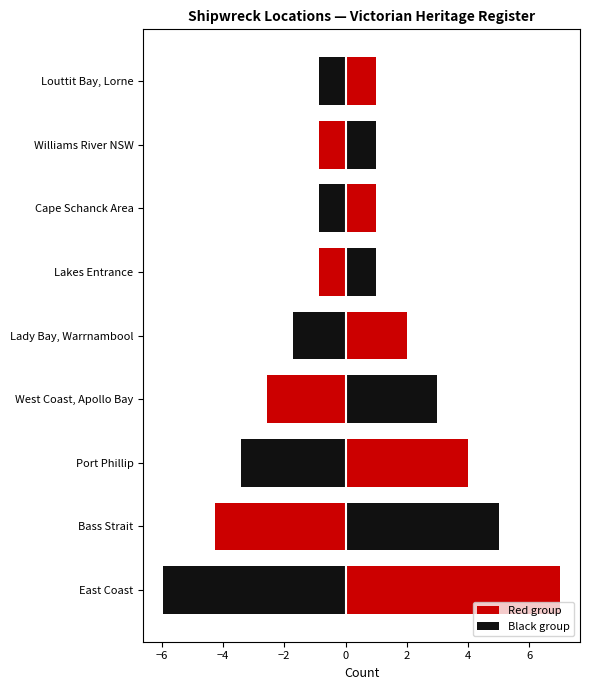

Are the bars horizontal?

Yes